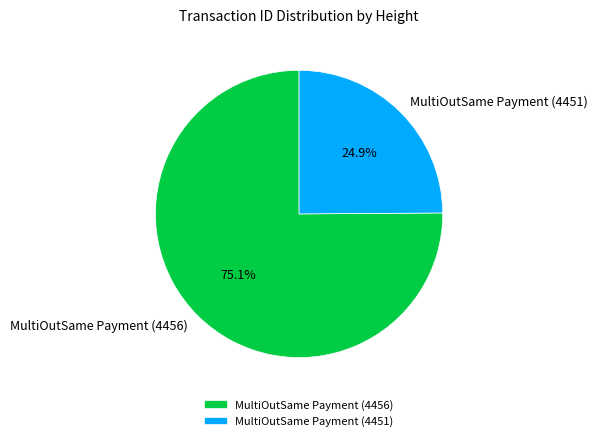

Which has a higher value, MultiOutSame Payment (4451) or MultiOutSame Payment (4456)?

MultiOutSame Payment (4456)